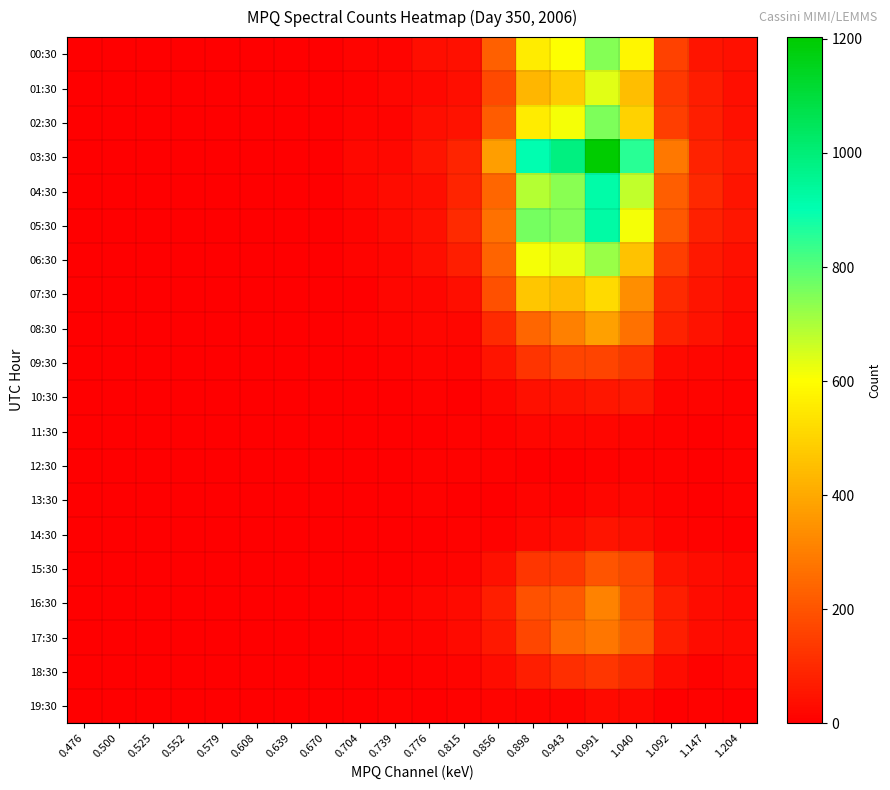

Reading left to right, transcribe all the data shown in this chart.

00:30: 0.476=0	0.500=0	0.525=0	0.552=0	0.579=0	0.608=0	0.639=0	0.670=0	0.704=10	0.739=11	0.776=35	0.815=40	0.856=226	0.898=559	0.943=604	0.991=743	1.040=579	1.092=158	1.147=51	1.204=40
01:30: 0.476=0	0.500=0	0.525=0	0.552=0	0.579=0	0.608=0	0.639=0	0.670=2	0.704=8	0.739=16	0.776=19	0.815=35	0.856=174	0.898=428	0.943=481	0.991=636	1.040=447	1.092=135	1.147=66	1.204=34
02:30: 0.476=0	0.500=0	0.525=0	0.552=0	0.579=0	0.608=0	0.639=0	0.670=0	0.704=12	0.739=14	0.776=36	0.815=44	0.856=218	0.898=556	0.943=614	0.991=756	1.040=494	1.092=148	1.147=73	1.204=39
03:30: 0.476=0	0.500=0	0.525=0	0.552=0	0.579=0	0.608=0	0.639=0	0.670=0	0.704=21	0.739=21	0.776=49	0.815=89	0.856=375	0.898=903	0.943=983	0.991=1203	1.040=854	1.092=286	1.147=83	1.204=58
04:30: 0.476=0	0.500=0	0.525=0	0.552=0	0.579=0	0.608=0	0.639=0	0.670=2	0.704=17	0.739=31	0.776=34	0.815=85	0.856=244	0.898=688	0.943=739	0.991=920	1.040=673	1.092=224	1.147=94	1.204=47
05:30: 0.476=0	0.500=0	0.525=0	0.552=0	0.579=0	0.608=0	0.639=0	0.670=4	0.704=14	0.739=25	0.776=38	0.815=102	0.856=271	0.898=765	0.943=749	0.991=925	1.040=612	1.092=208	1.147=76	1.204=52
06:30: 0.476=0	0.500=0	0.525=0	0.552=0	0.579=0	0.608=0	0.639=0	0.670=2	0.704=10	0.739=18	0.776=37	0.815=71	0.856=238	0.898=614	0.943=626	0.991=722	1.040=456	1.092=146	1.147=57	1.204=42
07:30: 0.476=0	0.500=0	0.525=0	0.552=0	0.579=0	0.608=0	0.639=0	0.670=0	0.704=3	0.739=17	0.776=16	0.815=36	0.856=189	0.898=468	0.943=444	0.991=515	1.040=338	1.092=101	1.147=48	1.204=31
08:30: 0.476=0	0.500=0	0.525=0	0.552=0	0.579=0	0.608=0	0.639=0	0.670=1	0.704=7	0.739=10	0.776=18	0.815=16	0.856=101	0.898=240	0.943=301	0.991=380	1.040=270	1.092=83	1.147=45	1.204=19
09:30: 0.476=0	0.500=0	0.525=0	0.552=0	0.579=0	0.608=0	0.639=0	0.670=0	0.704=3	0.739=7	0.776=14	0.815=10	0.856=49	0.898=123	0.943=162	0.991=160	1.040=124	1.092=28	1.147=17	1.204=10
10:30: 0.476=0	0.500=0	0.525=0	0.552=0	0.579=0	0.608=0	0.639=0	0.670=0	0.704=1	0.739=3	0.776=5	0.815=1	0.856=17	0.898=42	0.943=44	0.991=55	1.040=60	1.092=14	1.147=11	1.204=9
11:30: 0.476=0	0.500=0	0.525=0	0.552=0	0.579=0	0.608=0	0.639=0	0.670=0	0.704=2	0.739=2	0.776=4	0.815=7	0.856=8	0.898=17	0.943=17	0.991=16	1.040=11	1.092=8	1.147=4	1.204=6
12:30: 0.476=0	0.500=0	0.525=0	0.552=0	0.579=0	0.608=0	0.639=0	0.670=0	0.704=2	0.739=3	0.776=8	0.815=5	0.856=9	0.898=4	0.943=4	0.991=5	1.040=5	1.092=5	1.147=3	1.204=6
13:30: 0.476=0	0.500=0	0.525=0	0.552=0	0.579=0	0.608=0	0.639=0	0.670=0	0.704=3	0.739=2	0.776=7	0.815=2	0.856=2	0.898=10	0.943=8	0.991=16	1.040=15	1.092=7	1.147=3	1.204=6
14:30: 0.476=0	0.500=0	0.525=0	0.552=0	0.579=0	0.608=0	0.639=0	0.670=0	0.704=3	0.739=4	0.776=1	0.815=6	0.856=8	0.898=22	0.943=30	0.991=49	1.040=35	1.092=11	1.147=5	1.204=4
15:30: 0.476=0	0.500=0	0.525=0	0.552=0	0.579=0	0.608=0	0.639=0	0.670=0	0.704=2	0.739=2	0.776=9	0.815=14	0.856=40	0.898=129	0.943=135	0.991=201	1.040=165	1.092=50	1.147=30	1.204=21
16:30: 0.476=0	0.500=0	0.525=0	0.552=0	0.579=0	0.608=0	0.639=0	0.670=0	0.704=6	0.739=9	0.776=16	0.815=28	0.856=72	0.898=197	0.943=215	0.991=309	1.040=182	1.092=72	1.147=30	1.204=22
17:30: 0.476=0	0.500=0	0.525=0	0.552=0	0.579=0	0.608=0	0.639=0	0.670=0	0.704=6	0.739=14	0.776=12	0.815=26	0.856=59	0.898=167	0.943=250	0.991=280	1.040=212	1.092=71	1.147=30	1.204=24
18:30: 0.476=0	0.500=0	0.525=0	0.552=0	0.579=0	0.608=0	0.639=0	0.670=0	0.704=4	0.739=4	0.776=7	0.815=12	0.856=32	0.898=74	0.943=110	0.991=129	1.040=90	1.092=30	1.147=9	1.204=17
19:30: 0.476=0	0.500=0	0.525=0	0.552=0	0.579=0	0.608=0	0.639=0	0.670=0	0.704=3	0.739=7	0.776=4	0.815=5	0.856=11	0.898=14	0.943=11	0.991=28	1.040=20	1.092=3	1.147=9	1.204=4